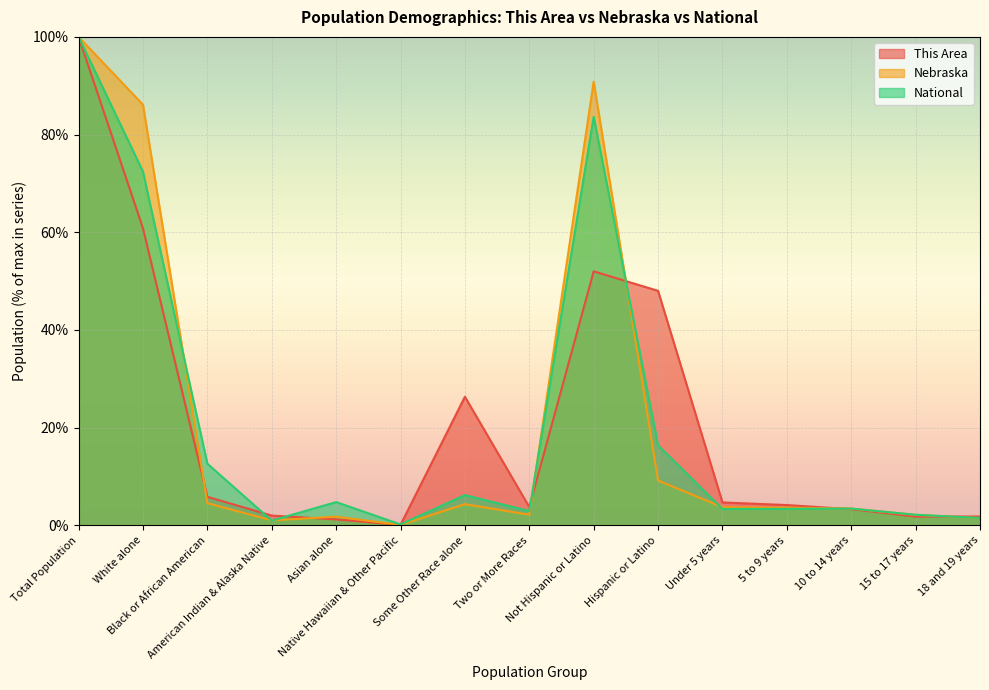

Rank the categories by National value from highest to lowest.

Total Population, Not Hispanic or Latino, White alone, Hispanic or Latino, Black or African American, Some Other Race alone, Asian alone, 10 to 14 years, 5 to 9 years, Under 5 years, Two or More Races, 15 to 17 years, 18 and 19 years, American Indian & Alaska Native, Native Hawaiian & Other Pacific